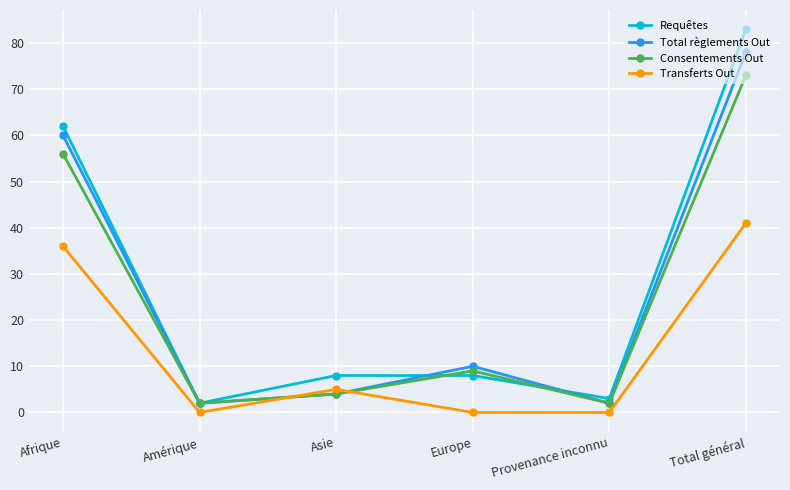

The Transferts Out series shows 0 at Provenance inconnu. True or false?

True